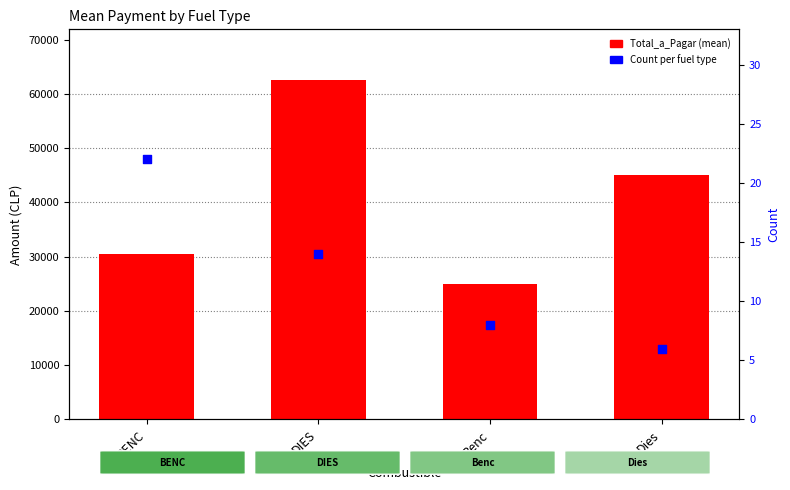

What is the total value across all series at DIES?

62557